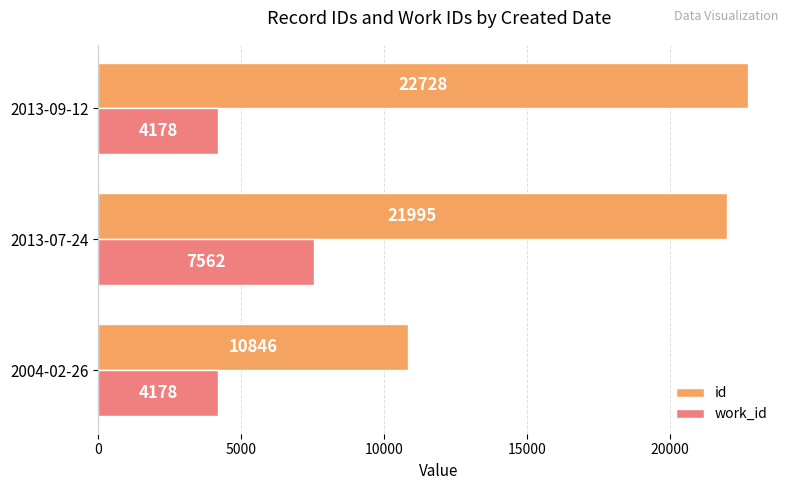

Which series changed the most between 2013-07-24 and 2013-09-12?

work_id